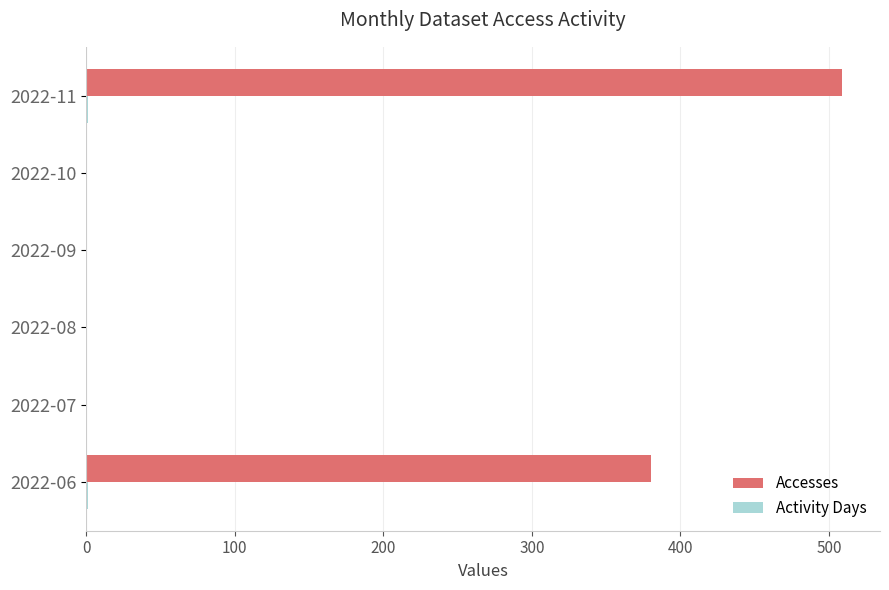

Which series has the largest total across all categories?

Accesses